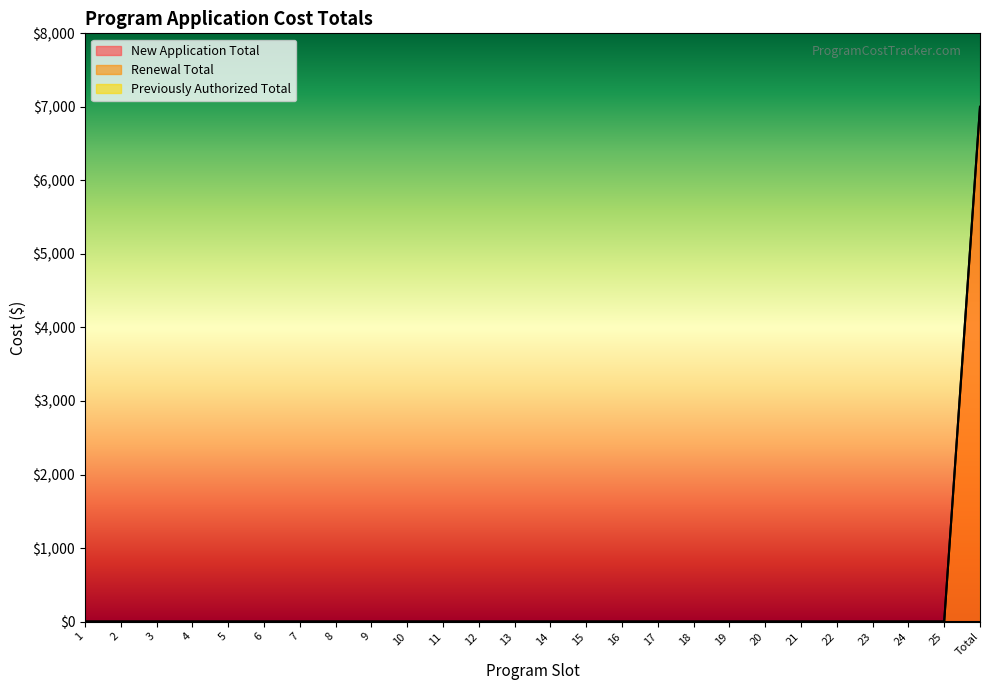

Reading right to left, what are all the values shown in this chart?

New Application Total: Total=7000	25=0	24=0	23=0	22=0	21=0	20=0	19=0	18=0	17=0	16=0	15=0	14=0	13=0	12=0	11=0	10=0	9=0	8=0	7=0	6=0	5=0	4=0	3=0	2=0	1=0
Renewal Total: Total=7000	25=0	24=0	23=0	22=0	21=0	20=0	19=0	18=0	17=0	16=0	15=0	14=0	13=0	12=0	11=0	10=0	9=0	8=0	7=0	6=0	5=0	4=0	3=0	2=0	1=0